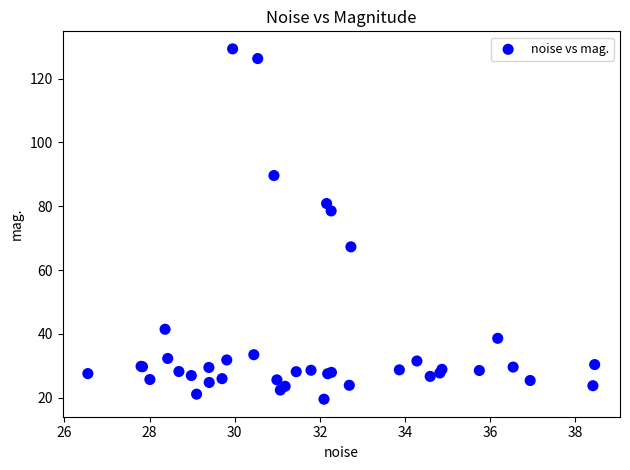

What Y value in the scatter plot is closest to 74?

78.5